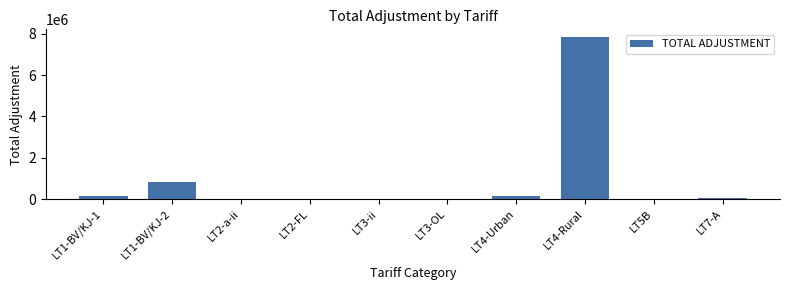

Is it true that the value at LT4-Rural is 7819997.1?

True